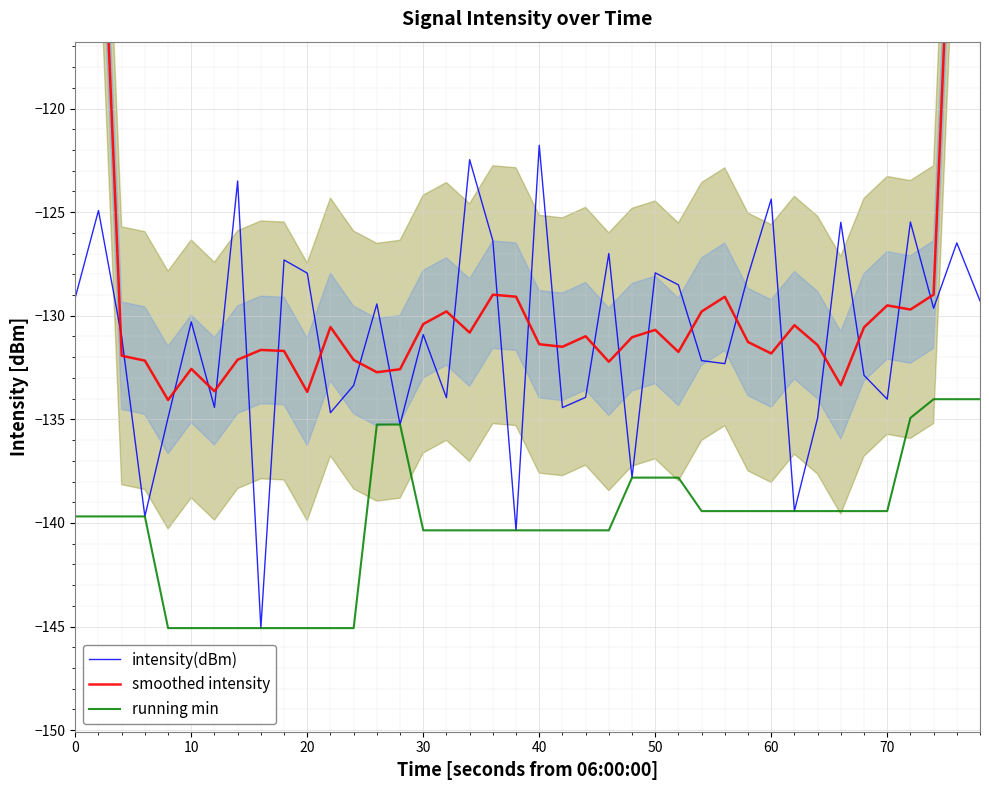

Is it true that running min equals -183.3 at 30?

False